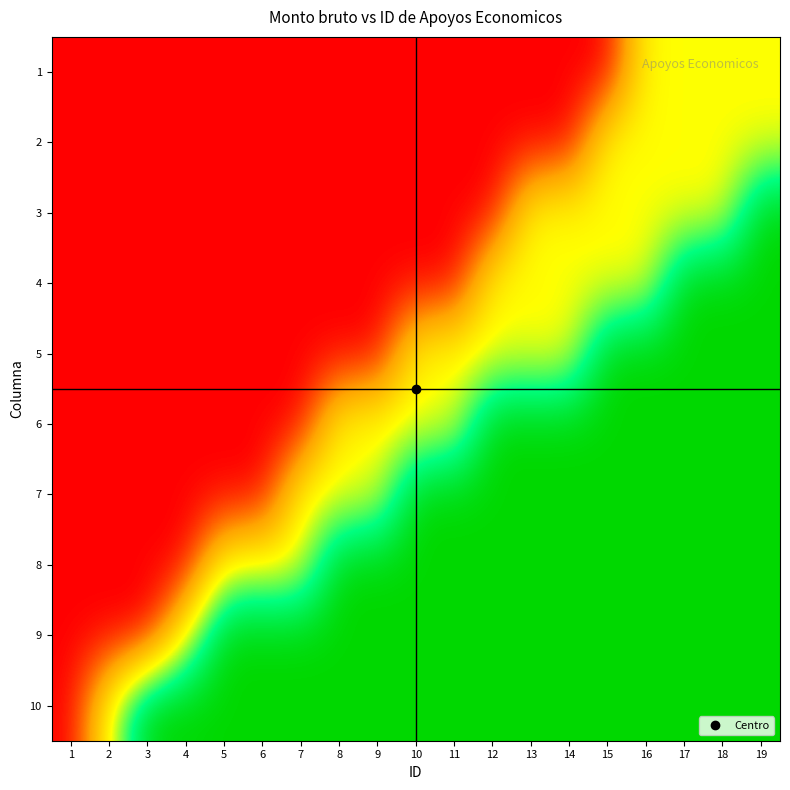

Rank the series by their maximum value, from highest to lowest.

3, 4, 5, 6, 7, 8, 9, 10, 1, 2